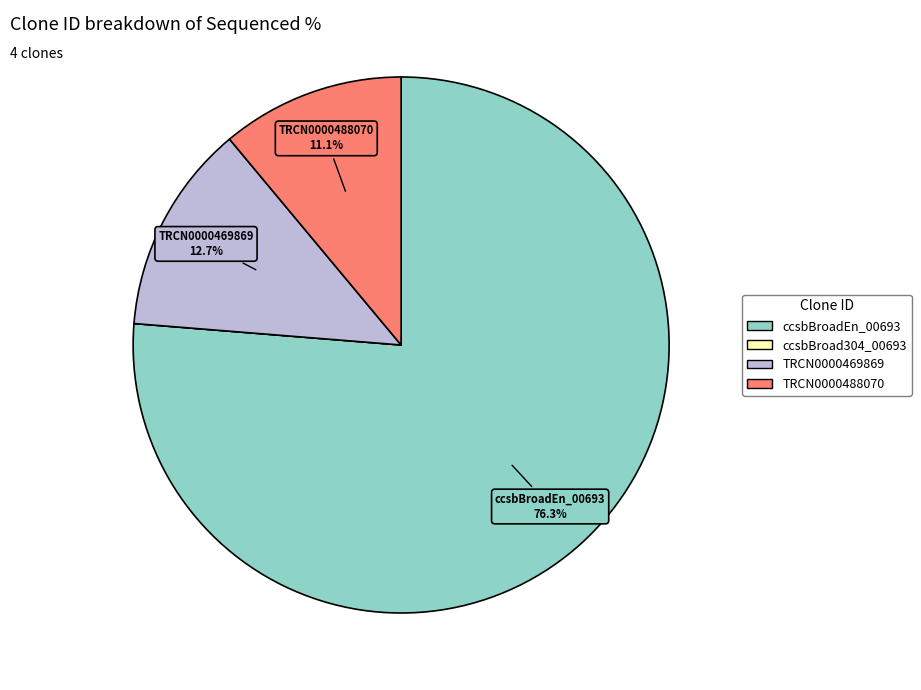

To the nearest percent, what portion does TRCN0000488070 represent?

11%